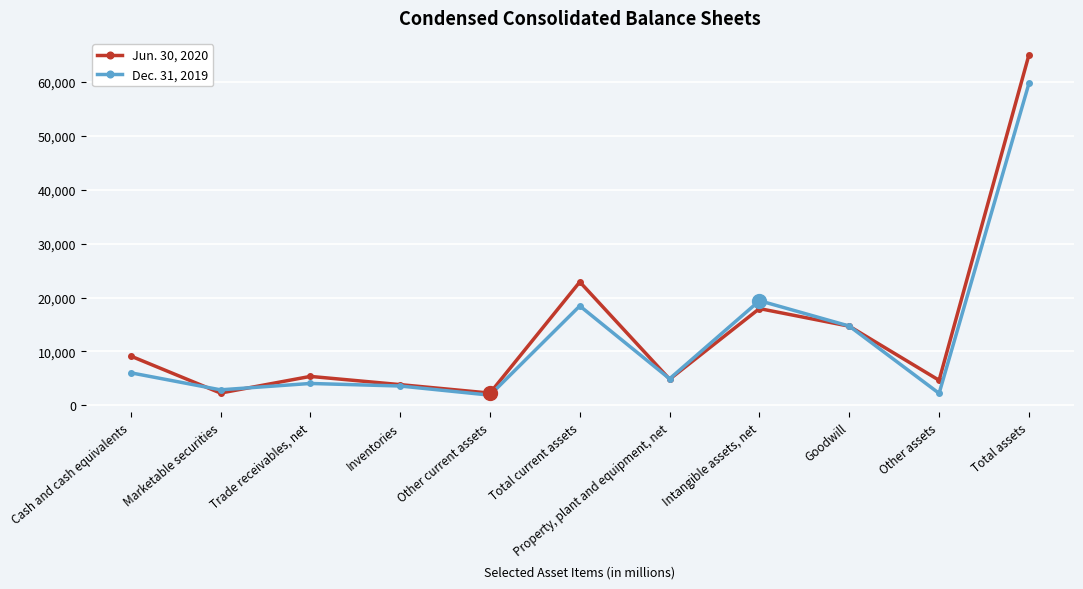

At which label is Dec. 31, 2019 closest to 30797?

Intangible assets, net